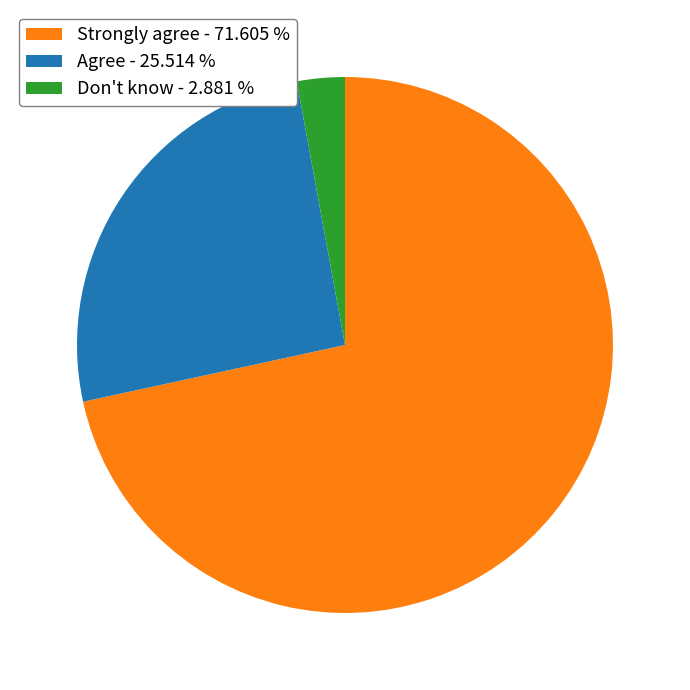

Is Don't know - 2.881 % the majority of the pie?

No